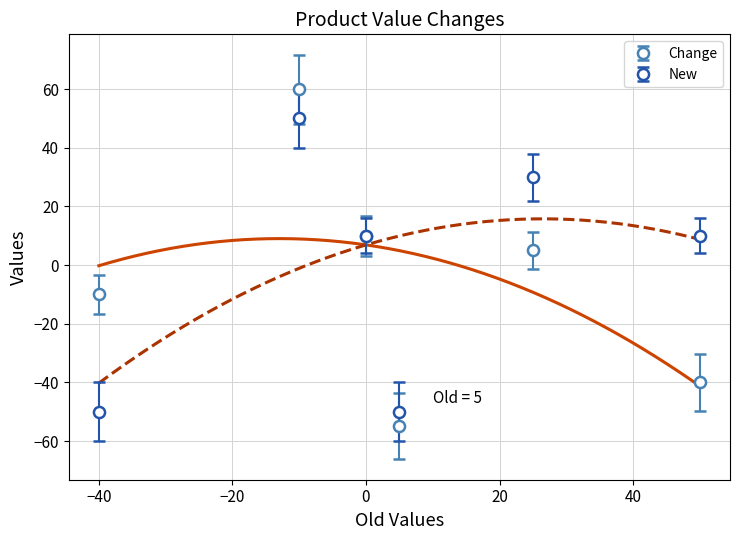

True or false: New has more than 1 points higher than both neighbors.

True